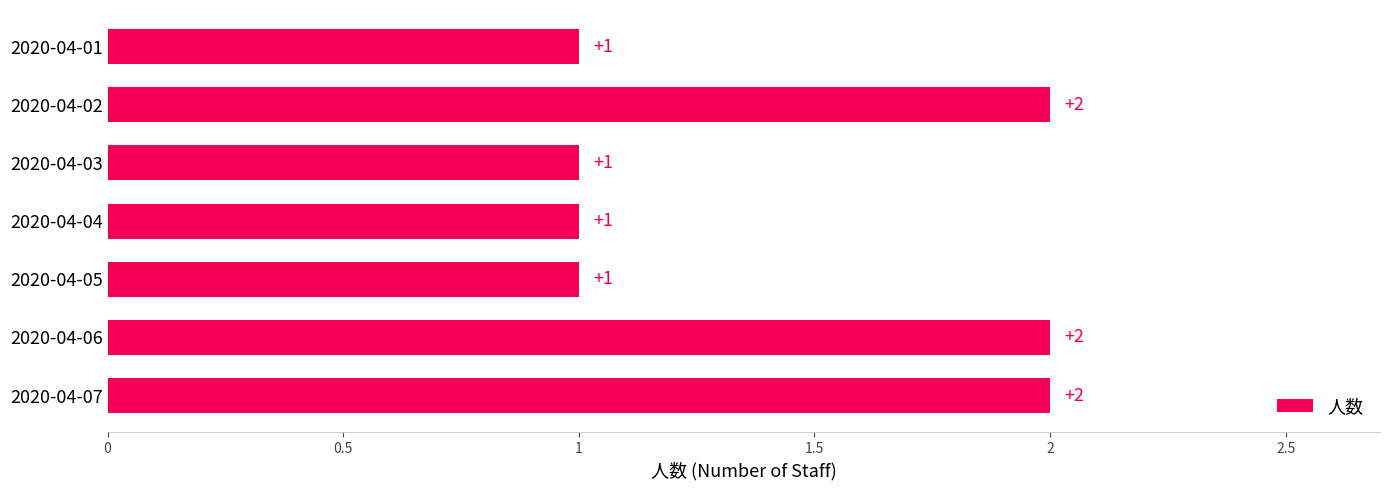

What is the sum of all values?

10